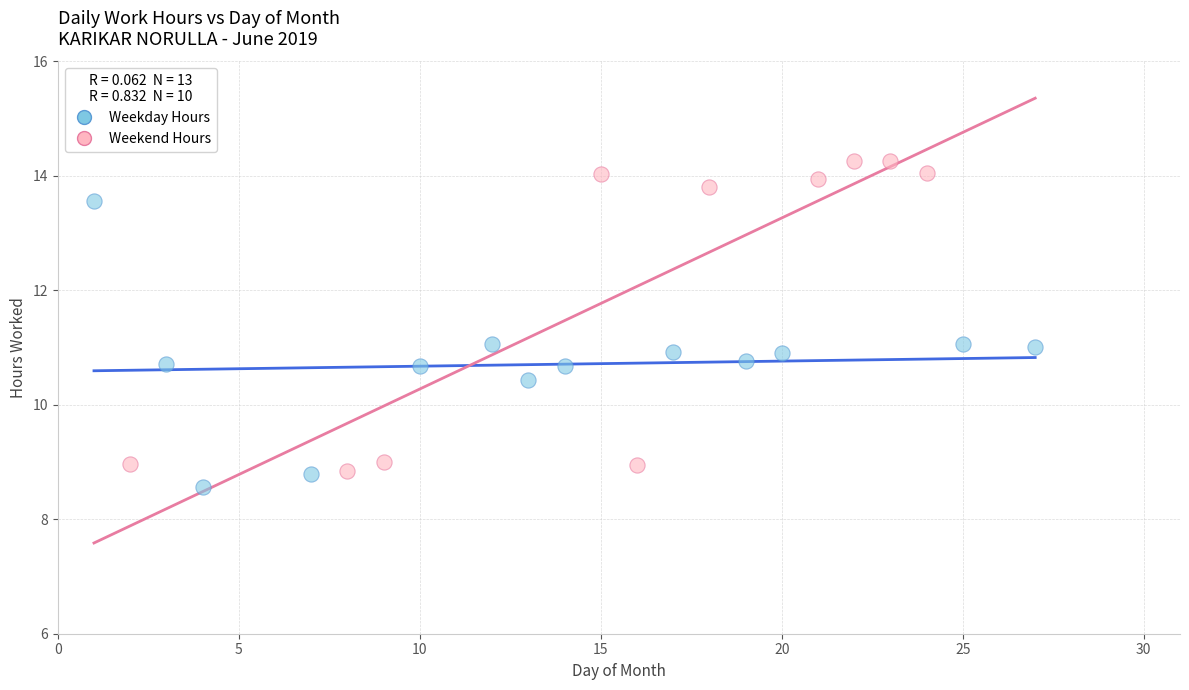

Which series has the largest Y range (max minus min)?

Weekend Hours